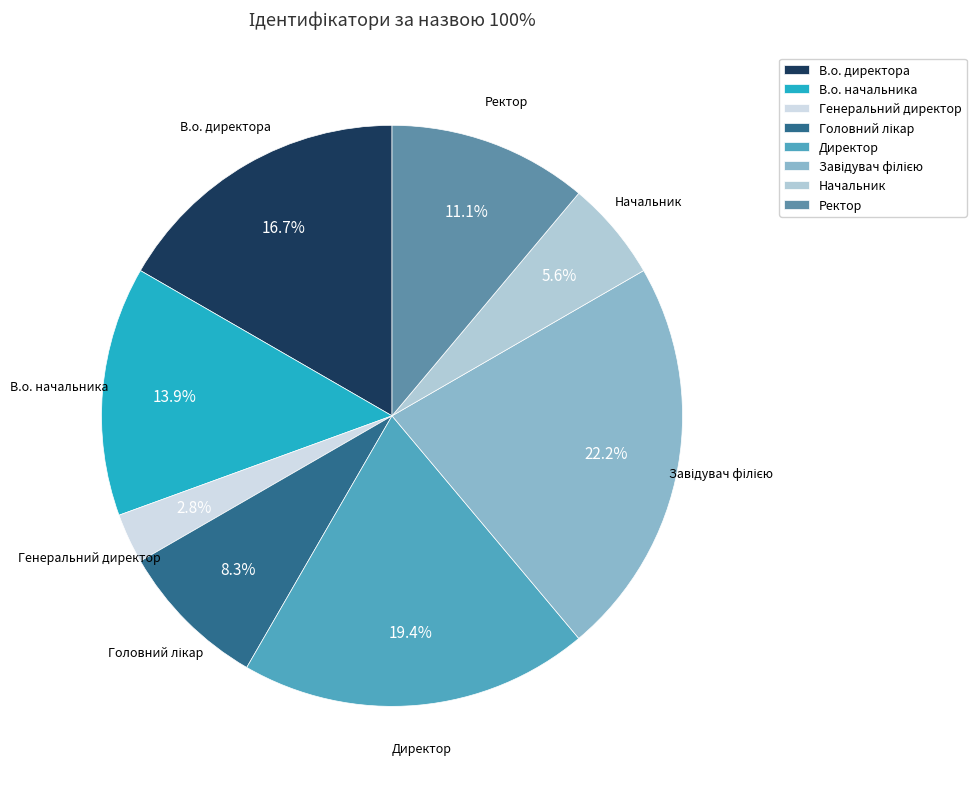

To the nearest percent, what is the average slice percentage?

12%